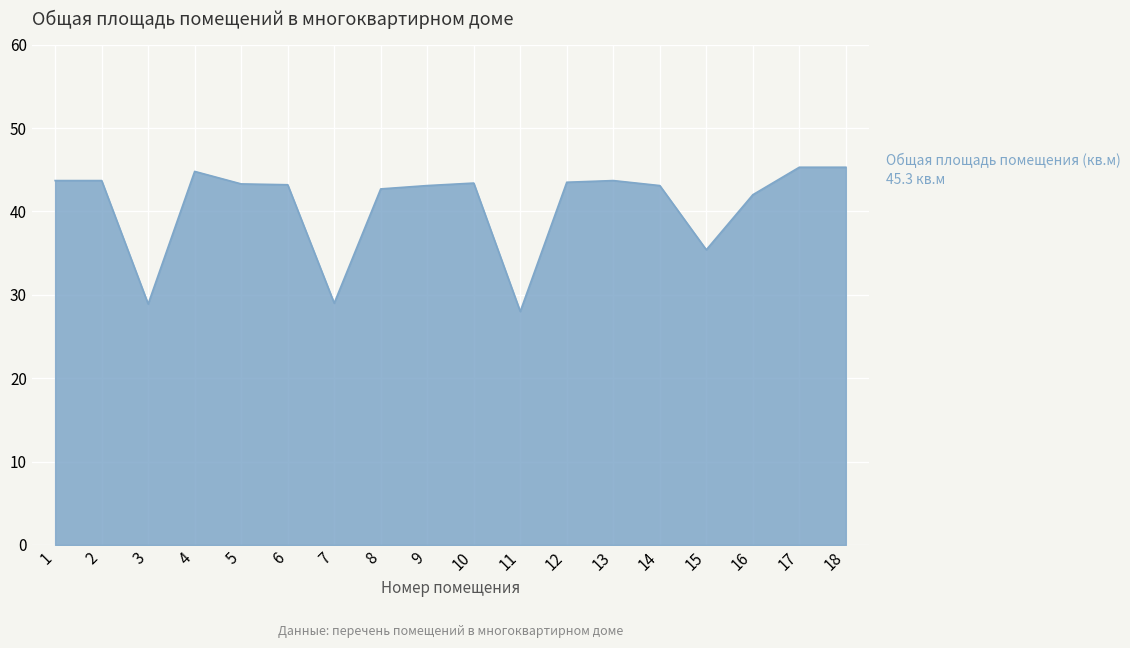

Count the number of categories in the chart.

18